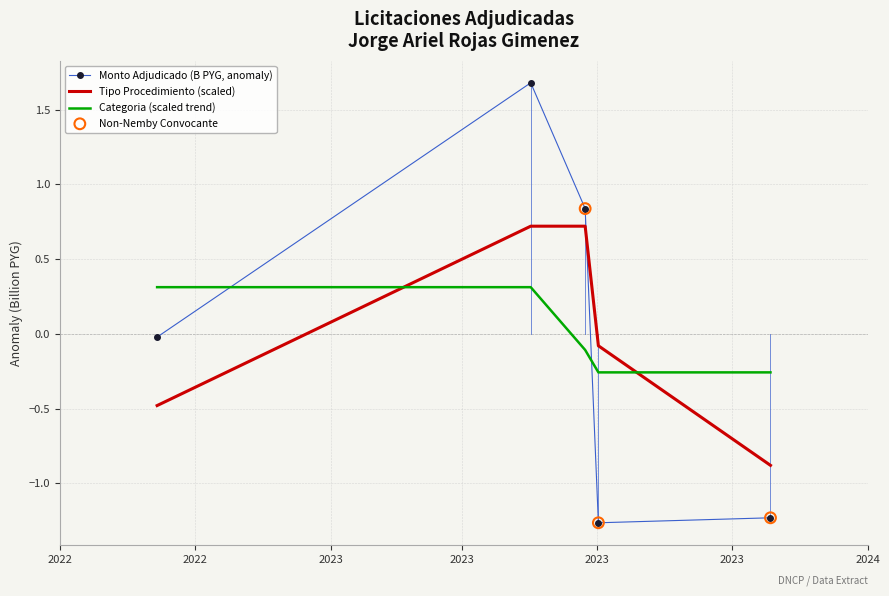

What is the difference between the maximum and minimum values in the Monto Adjudicado (B PYG, anomaly) series?

2.9